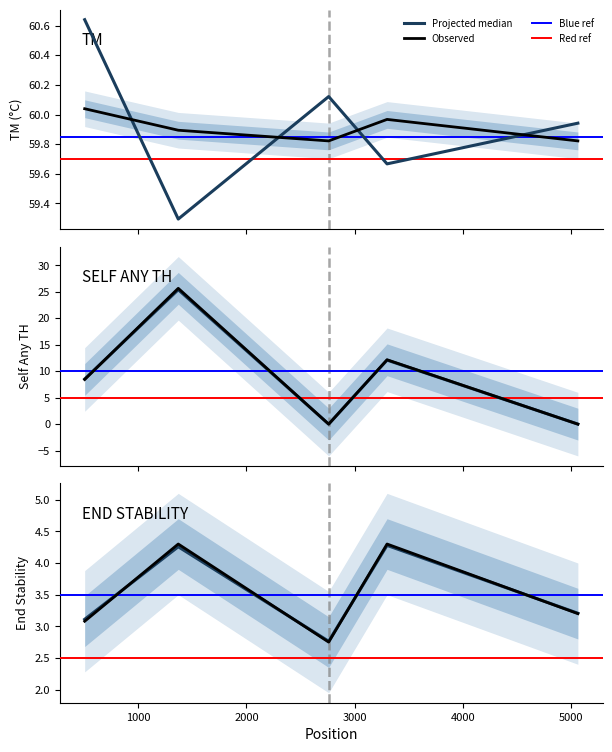

Is the value of PRIMER_LEFT_0_TM at 2759 greater than the value of PRIMER_LEFT_0_END_STABILITY at 2759?

Yes